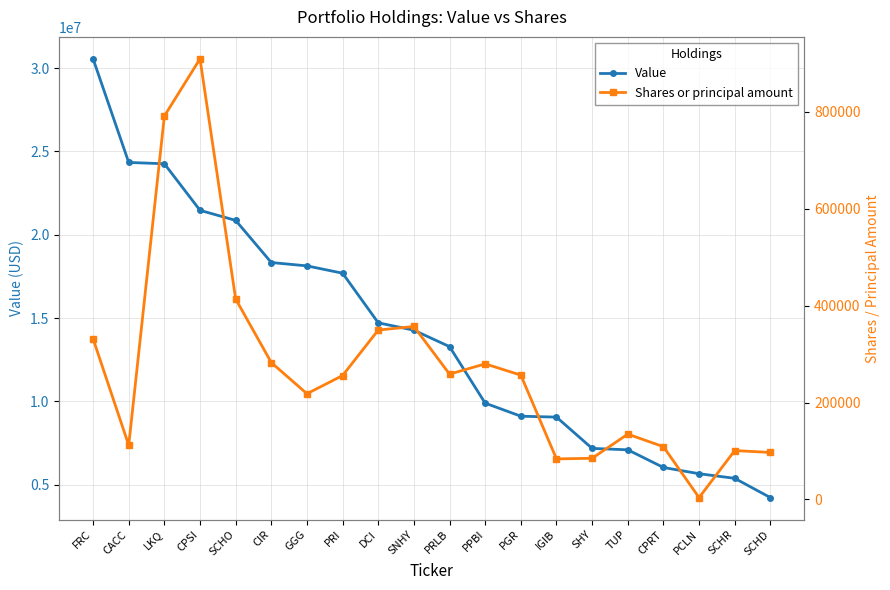

What position from the right is CIR?

15